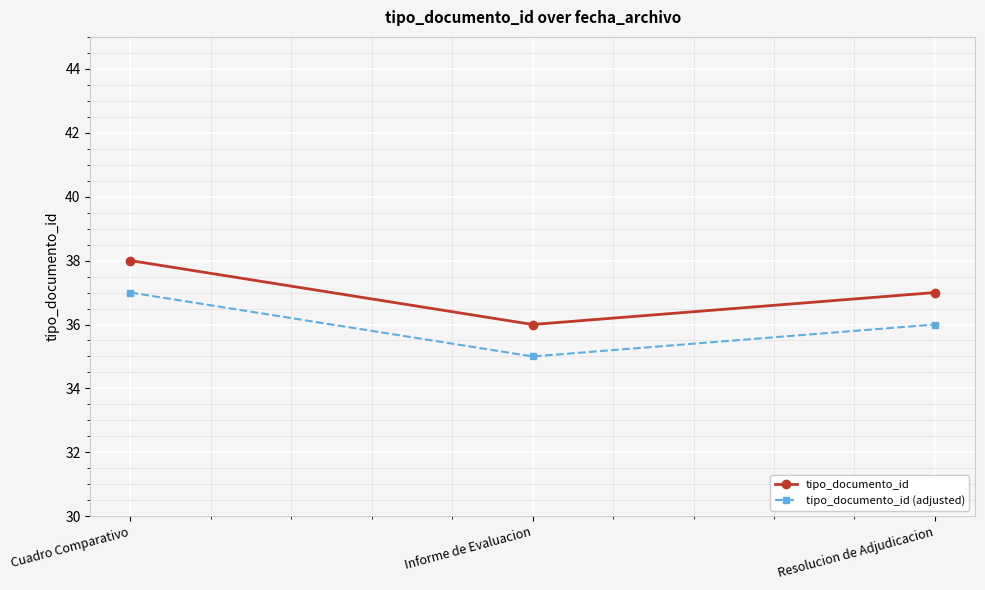

Where is tipo_documento_id (adjusted) nearest to the value 36?

Resolucion de Adjudicacion